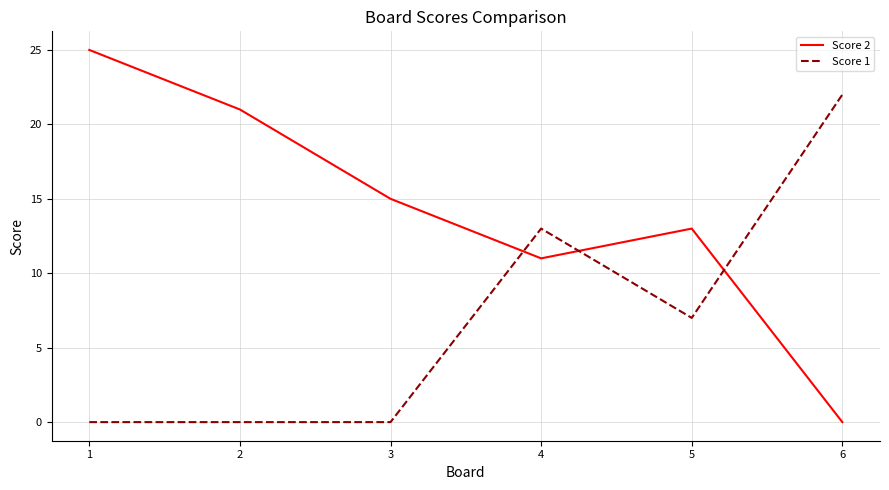

Is it true that Score 2 equals 10 at 2?

False